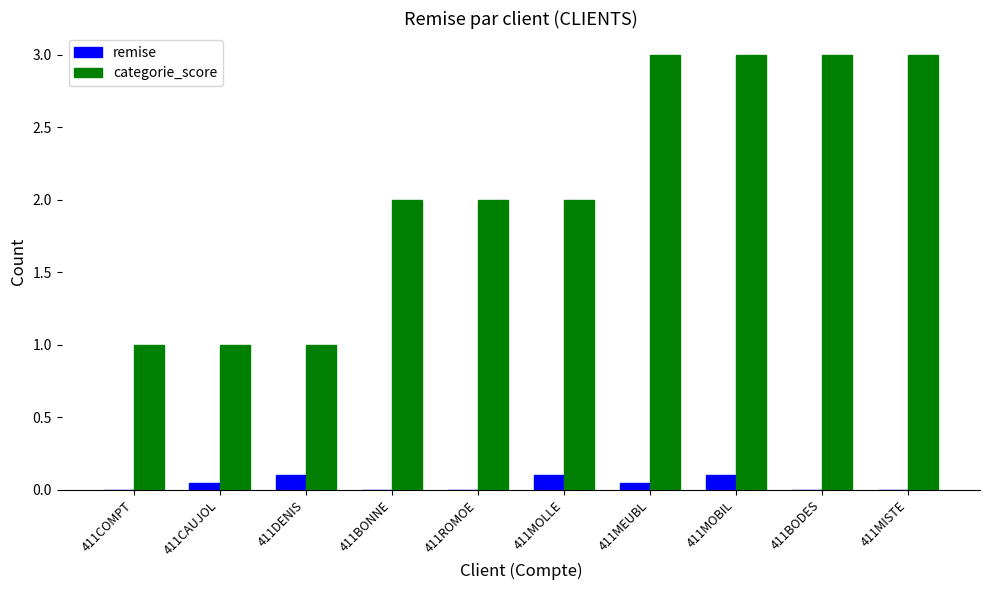

What is the sum of the categorie_score values at 411BONNE and 411BODES?

5.0